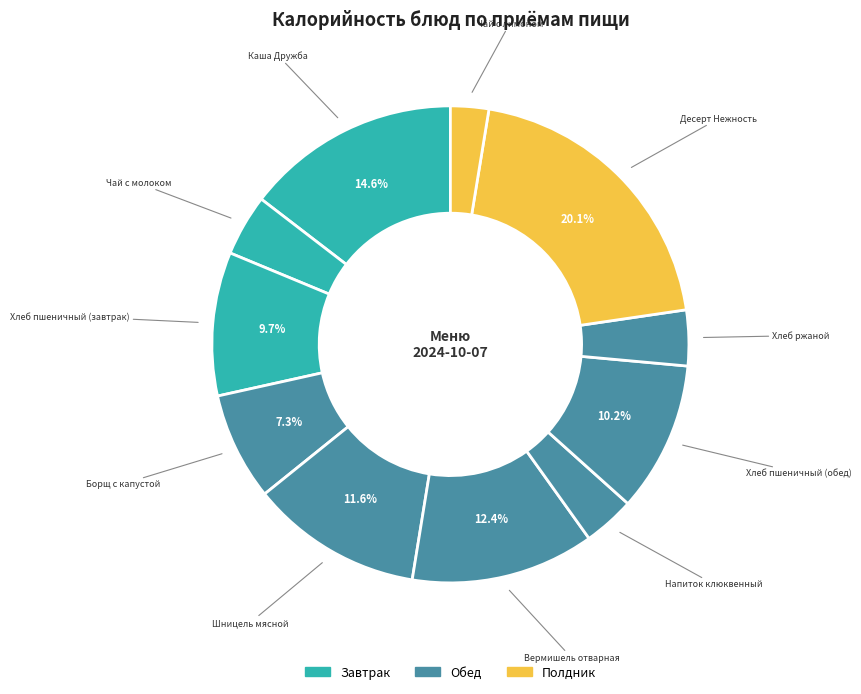

Which category has the smallest portion of the pie?

Чай с лимоном